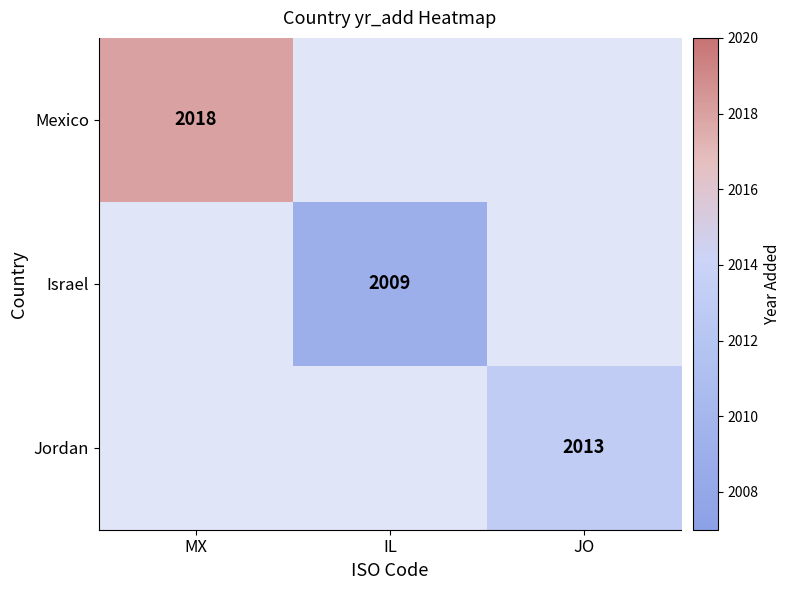

Is it true that Jordan equals 578 at JO?

False